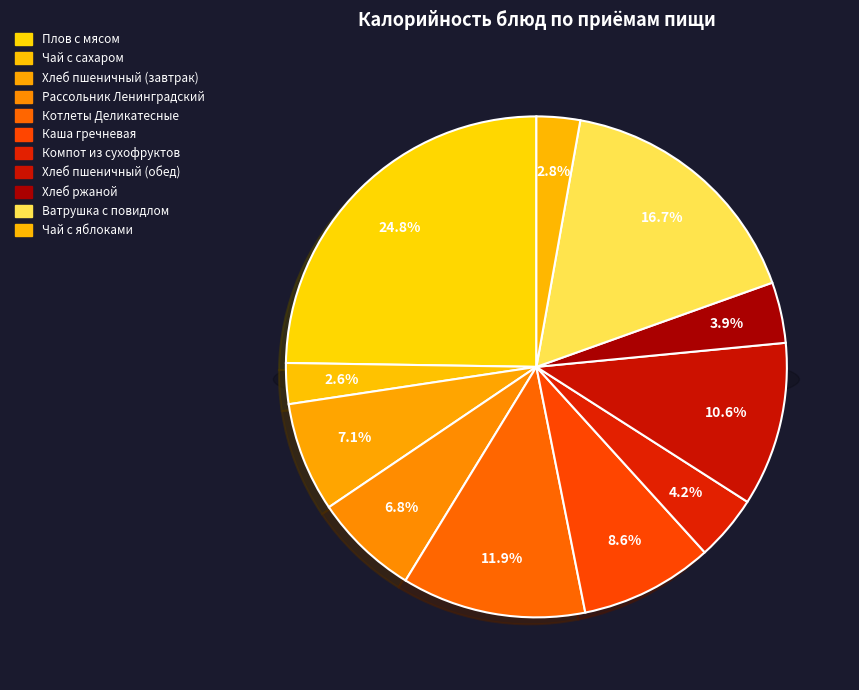

Rank the categories by value from highest to lowest.

Плов с мясом, Ватрушка с повидлом, Котлеты Деликатесные, Хлеб пшеничный (обед), Каша гречневая, Хлеб пшеничный (завтрак), Рассольник Ленинградский, Компот из сухофруктов, Хлеб ржаной, Чай с яблоками, Чай с сахаром